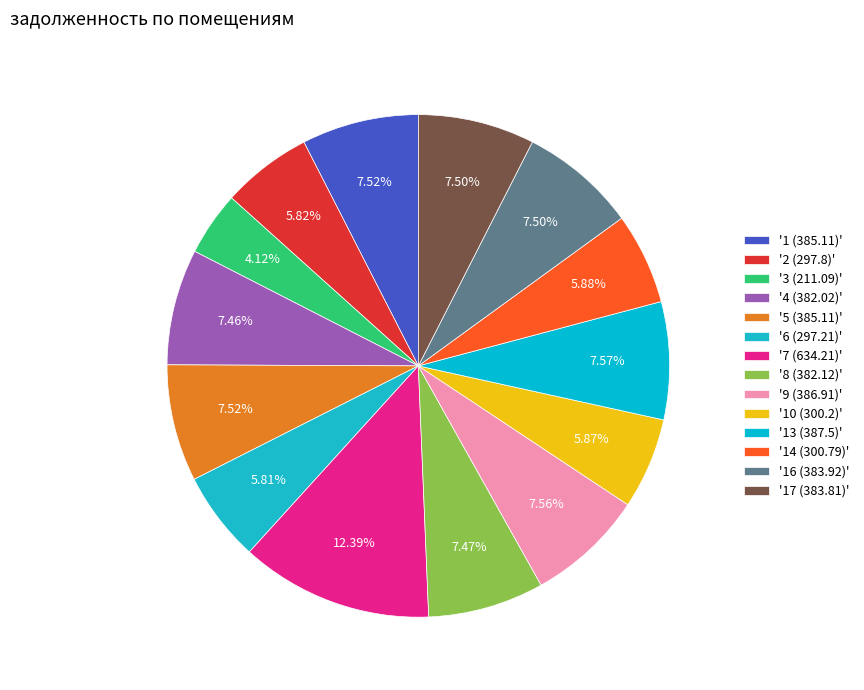

What is the largest slice in the pie chart?

7 (634.21)